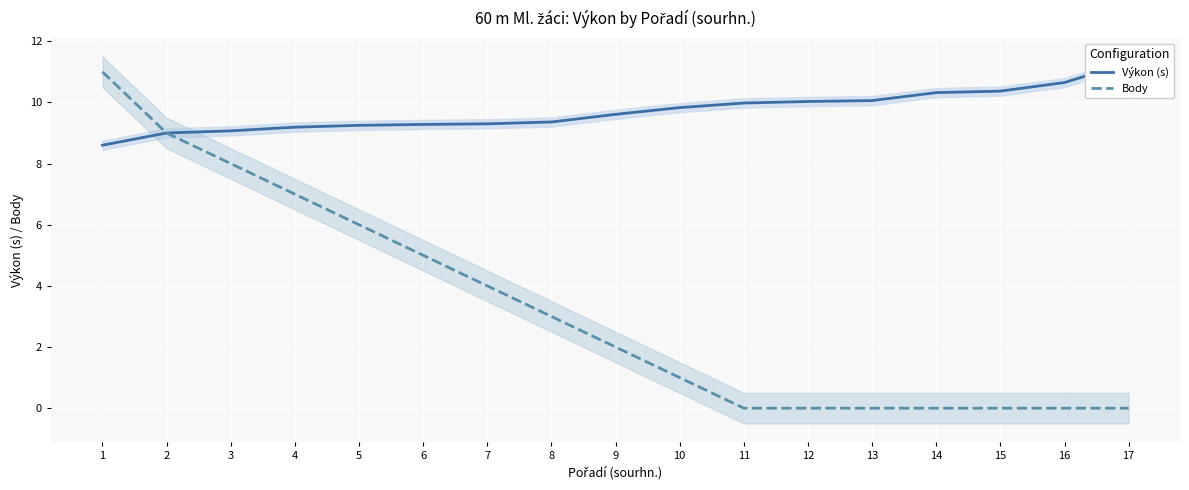

Between 3 and 11, which series saw the biggest shift?

Body